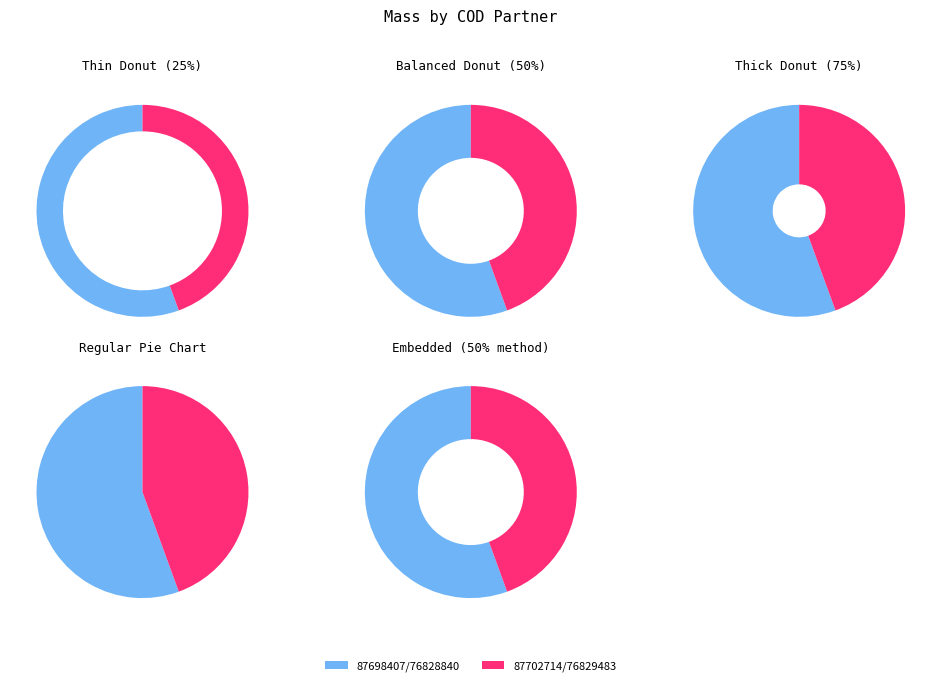

Is there any slice that represents more than half of the pie?

Yes